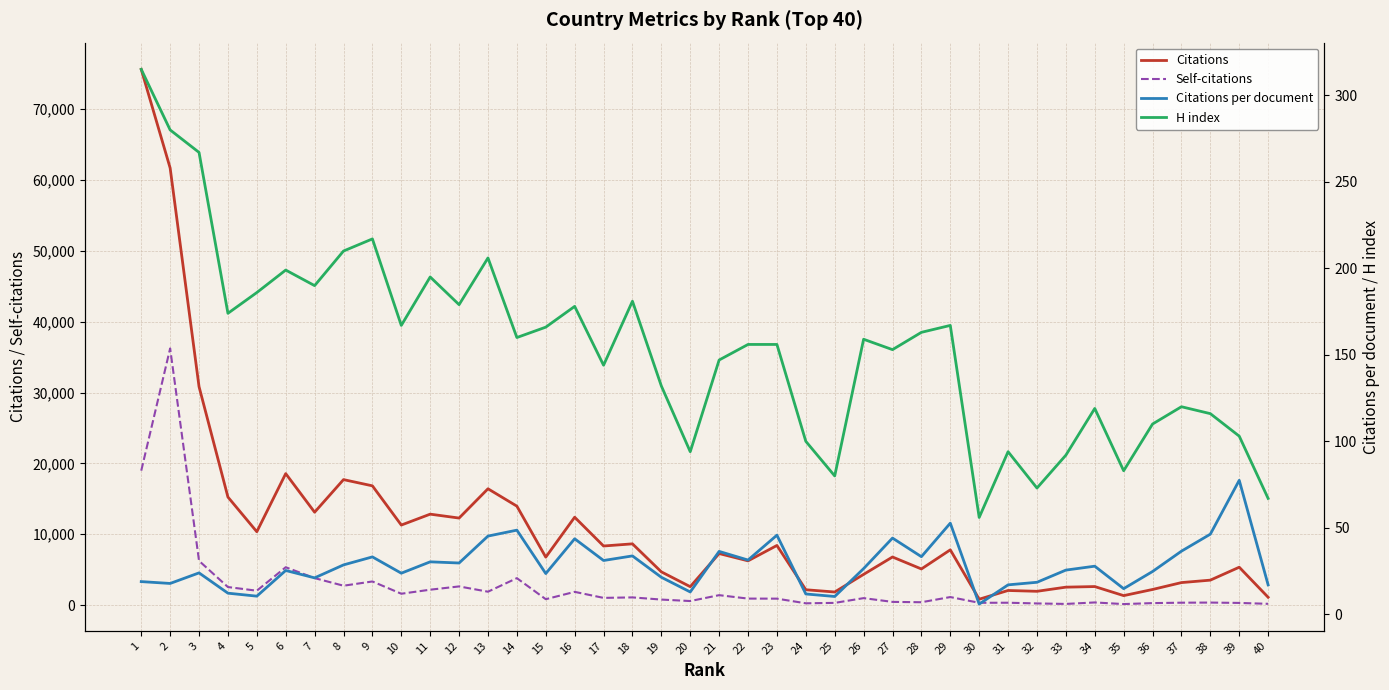

What is the smallest value displayed?

5.9